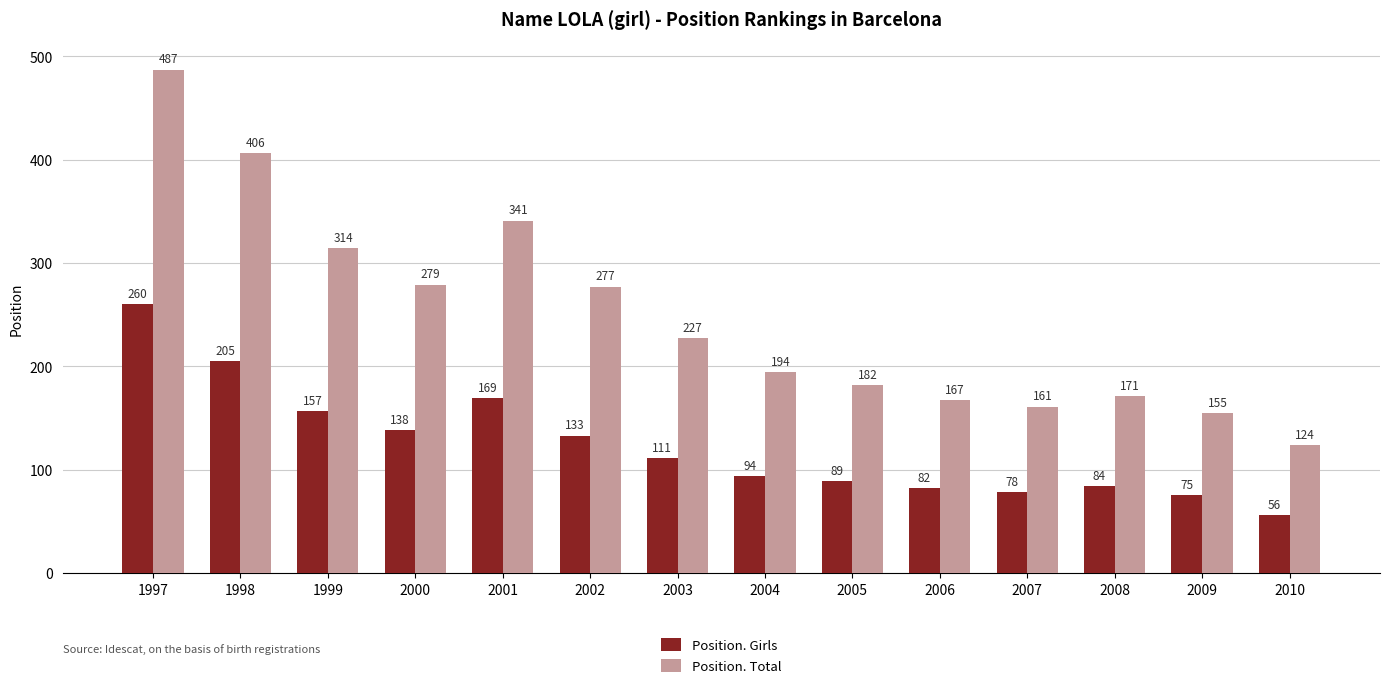

Between 1998 and 2002, which series saw the biggest shift?

Position. Total